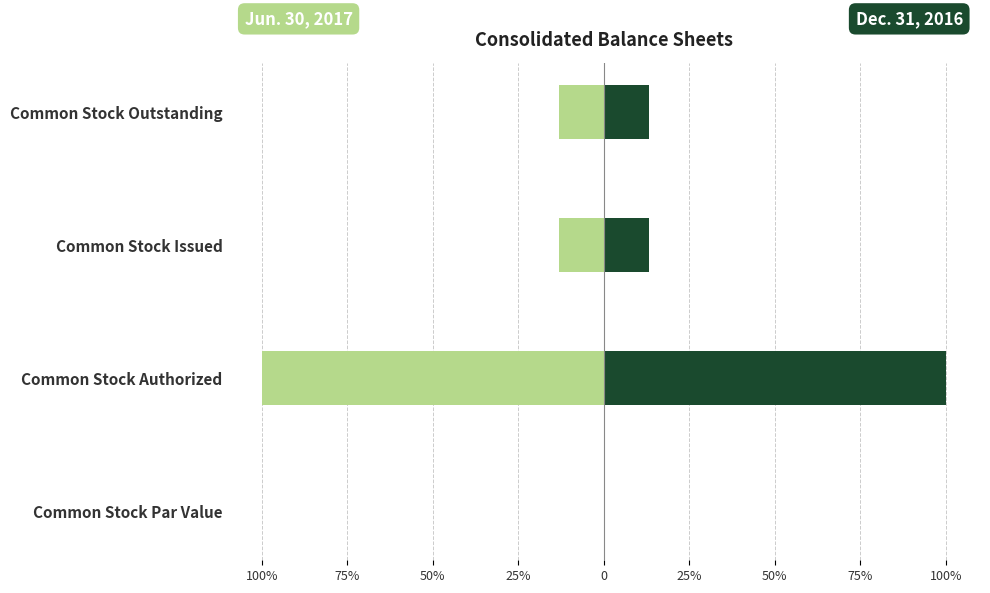

At how many categories does at least one series exceed 12?

3